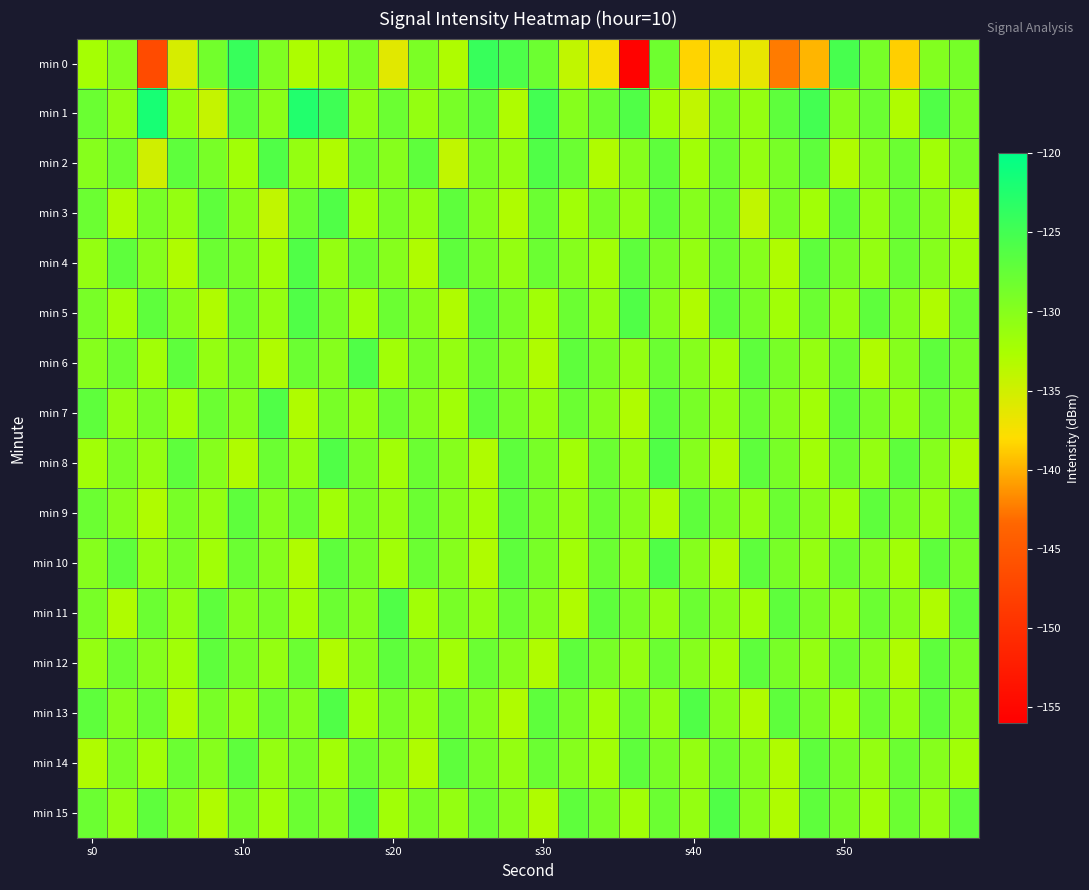

At which category is the sum across all series the highest?

19